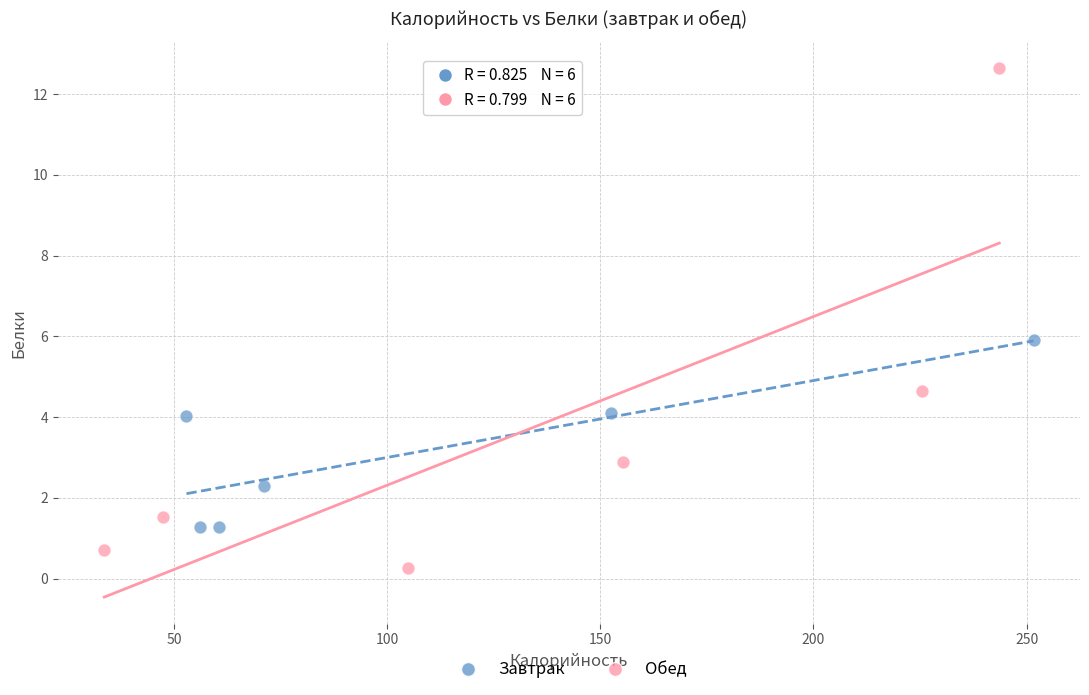

Which series contains the highest Y value?

Обед